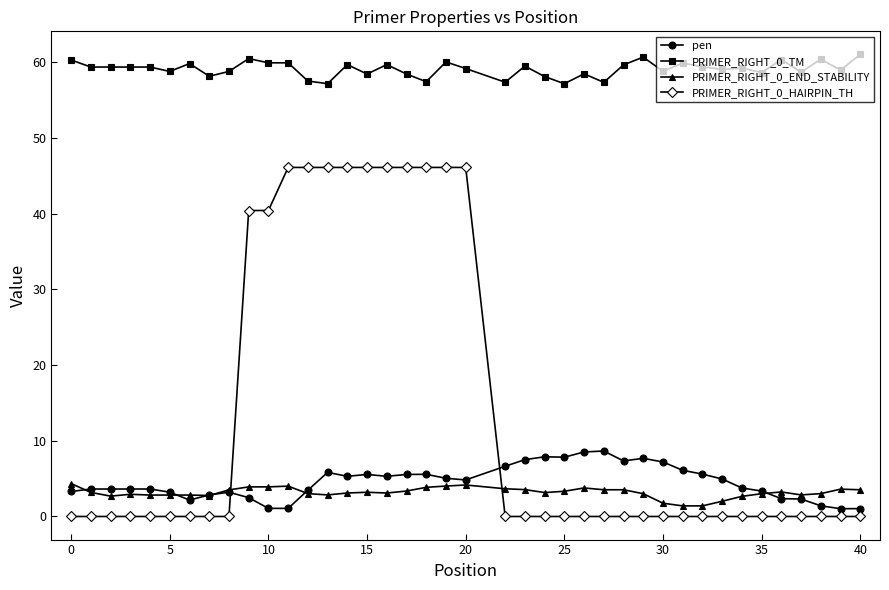

What is the maximum value for PRIMER_RIGHT_0_HAIRPIN_TH?

46.1